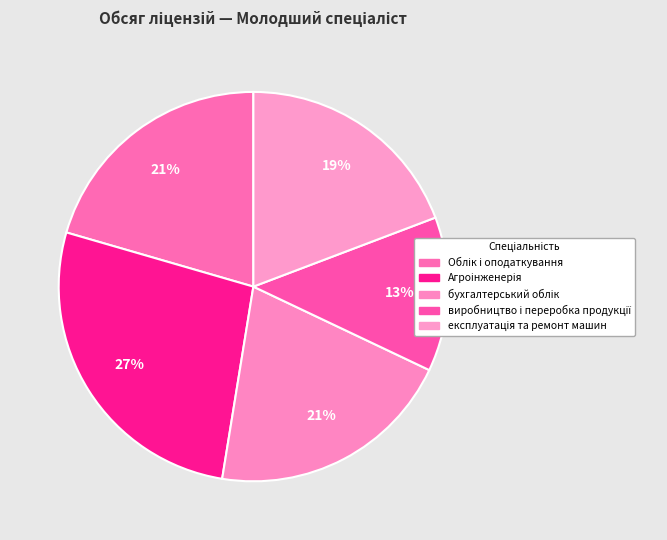

To the nearest percent, what percentage of the pie is бухгалтерський облік?

21%